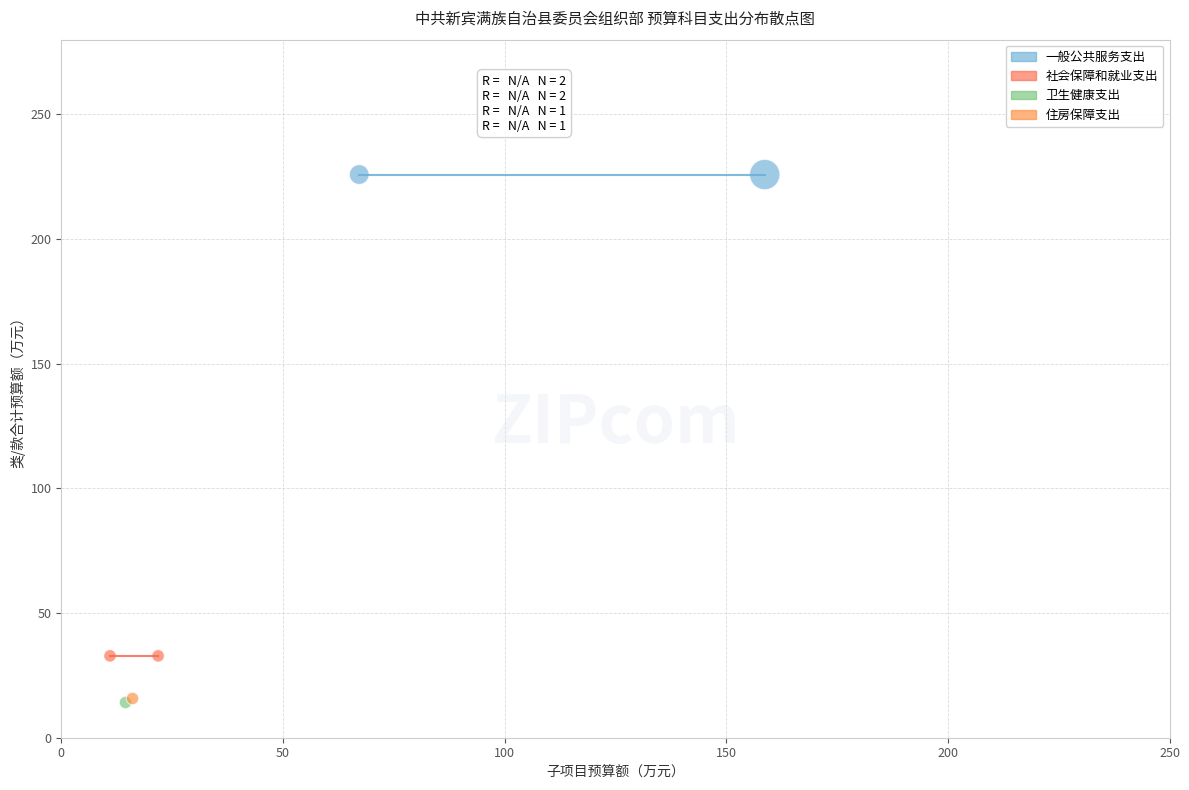

What are all the series names shown in the legend?

一般公共服务支出, 社会保障和就业支出, 卫生健康支出, 住房保障支出